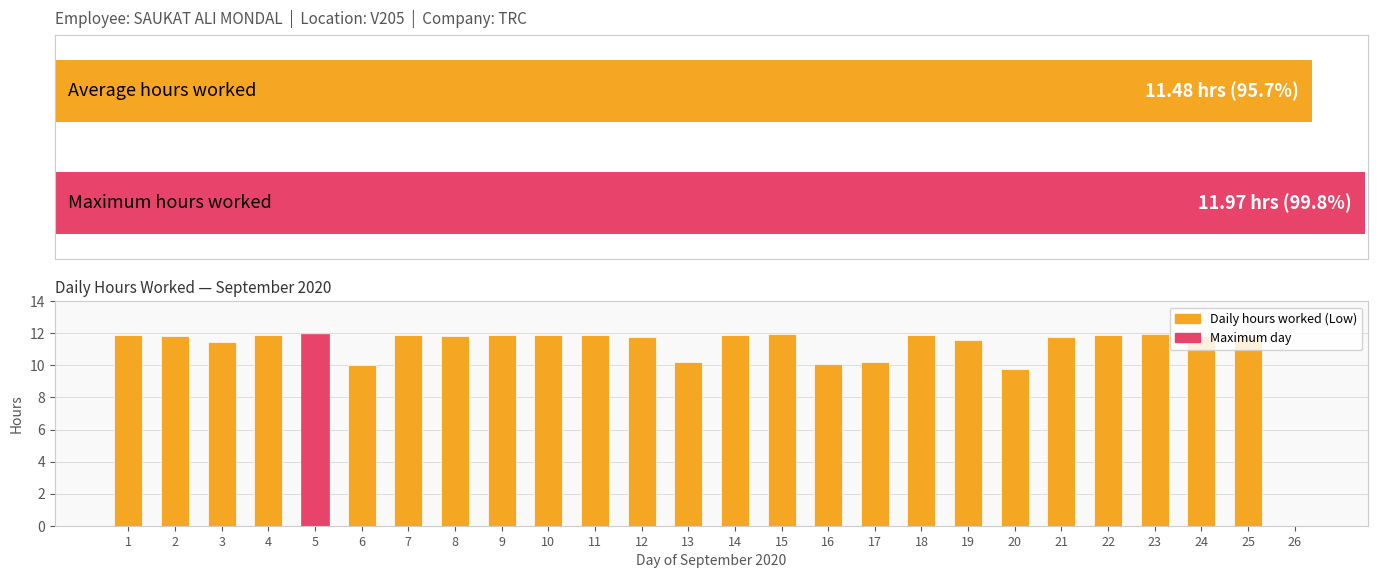

What is the change in value from 5 to 25?

-0.2